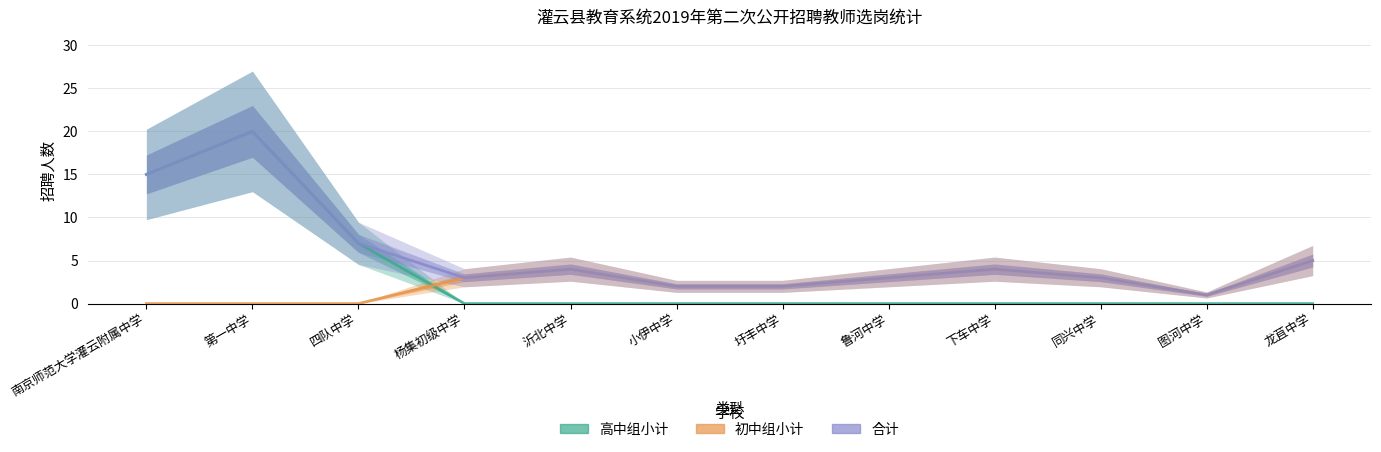

Reading left to right, extract all data points from this chart.

高中组小计: 南京师范大学灌云附属中学=15	第一中学=20	四队中学=7	杨集初级中学=0	沂北中学=0	小伊中学=0	圩丰中学=0	鲁河中学=0	下车中学=0	同兴中学=0	图河中学=0	龙苴中学=0
初中组小计: 南京师范大学灌云附属中学=0	第一中学=0	四队中学=0	杨集初级中学=3	沂北中学=4	小伊中学=2	圩丰中学=2	鲁河中学=3	下车中学=4	同兴中学=3	图河中学=1	龙苴中学=5
合计: 南京师范大学灌云附属中学=15	第一中学=20	四队中学=7	杨集初级中学=3	沂北中学=4	小伊中学=2	圩丰中学=2	鲁河中学=3	下车中学=4	同兴中学=3	图河中学=1	龙苴中学=5